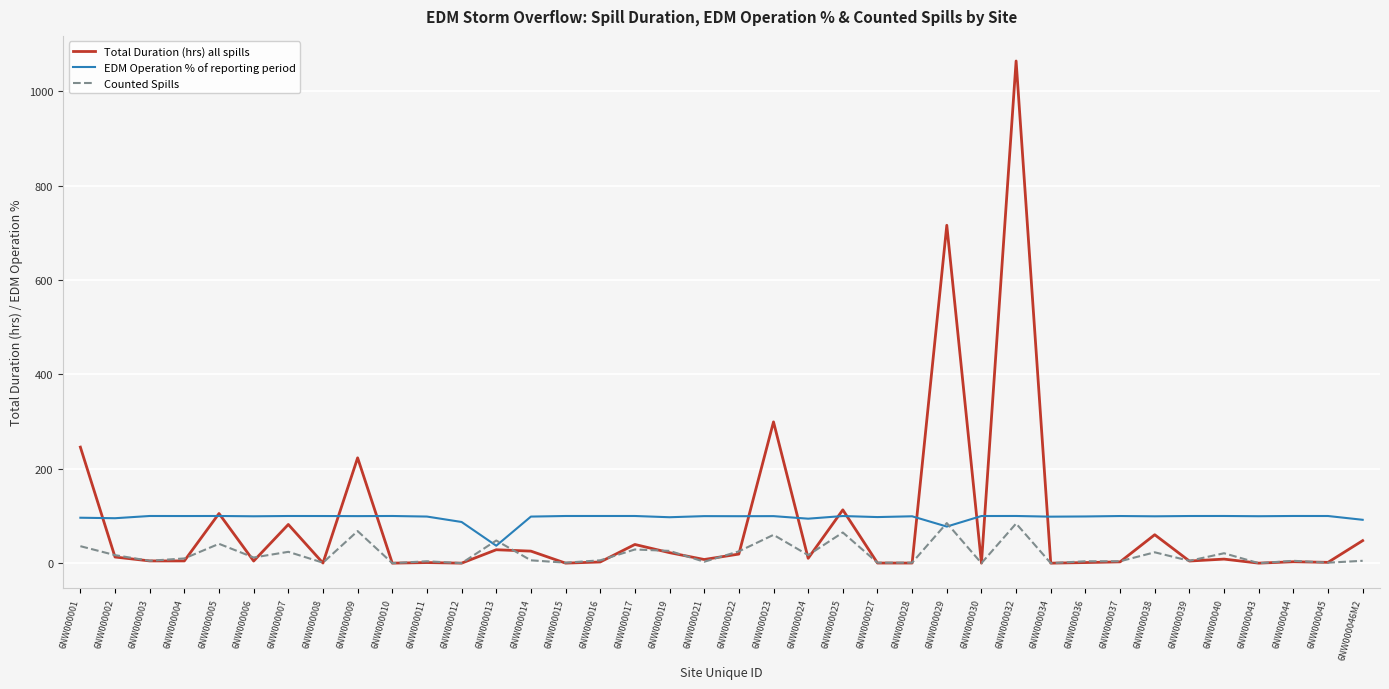

Is it true that EDM Operation % of reporting period equals 157.3 at 6NW000027?

False